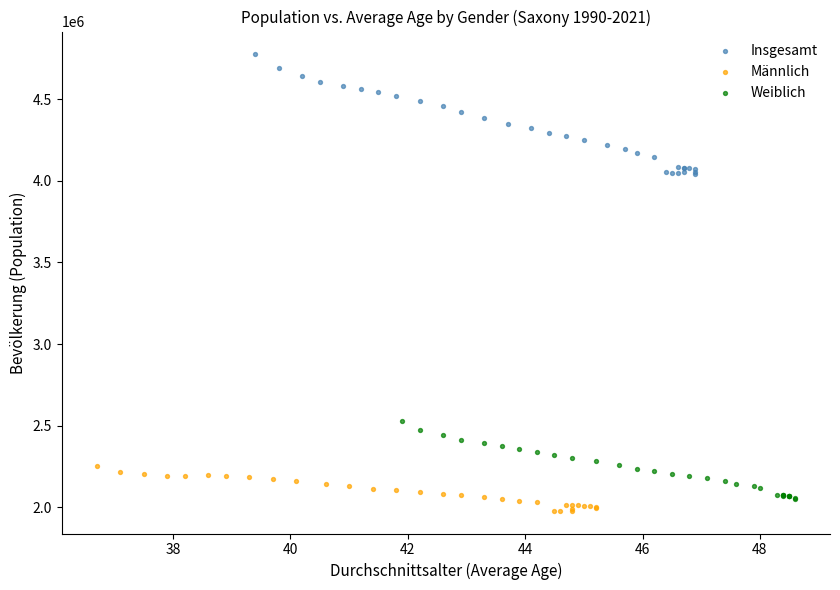

Which series contains the lowest Y value?

Männlich